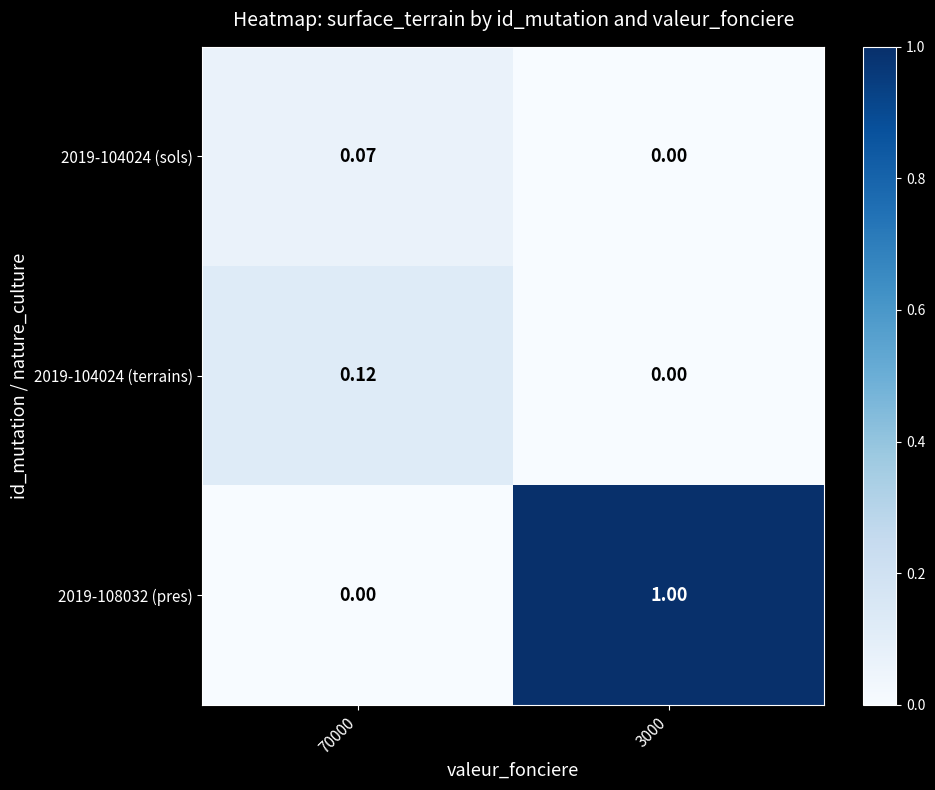

What is the spread (max minus min) of values at 3000?

1.0